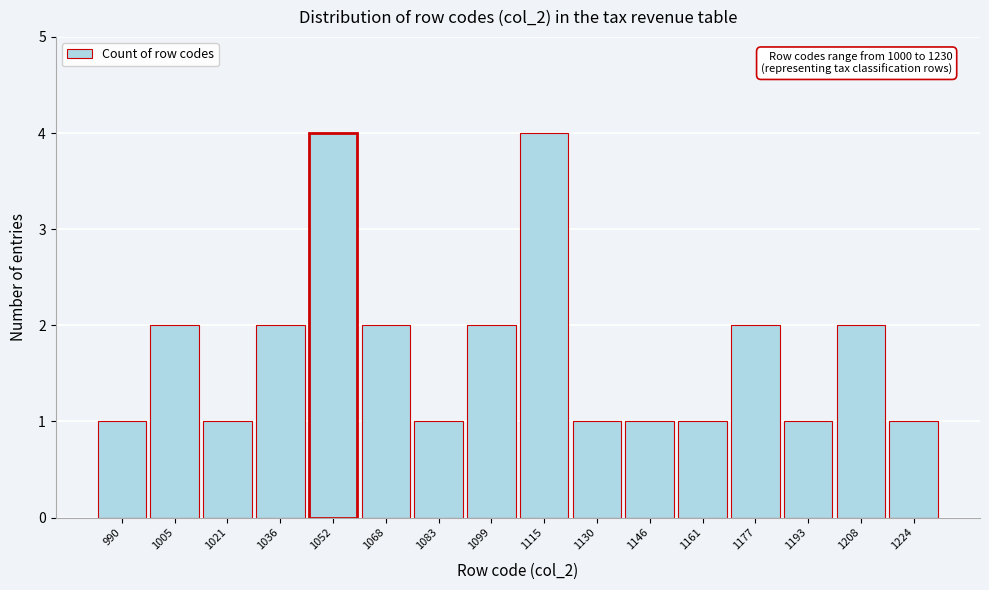

Reading left to right, extract all data points from this chart.

1	2	1	2	4	2	1	2	4	1	1	1	2	1	2	1